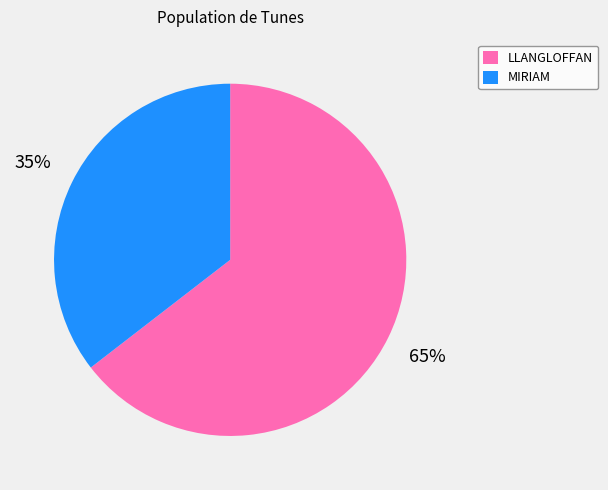

To the nearest percent, what is the combined percentage of LLANGLOFFAN and MIRIAM?

100%